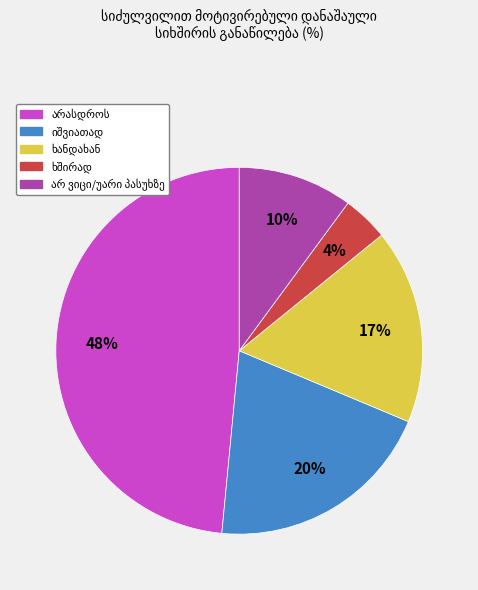

To the nearest percent, what is the average slice percentage?

20%